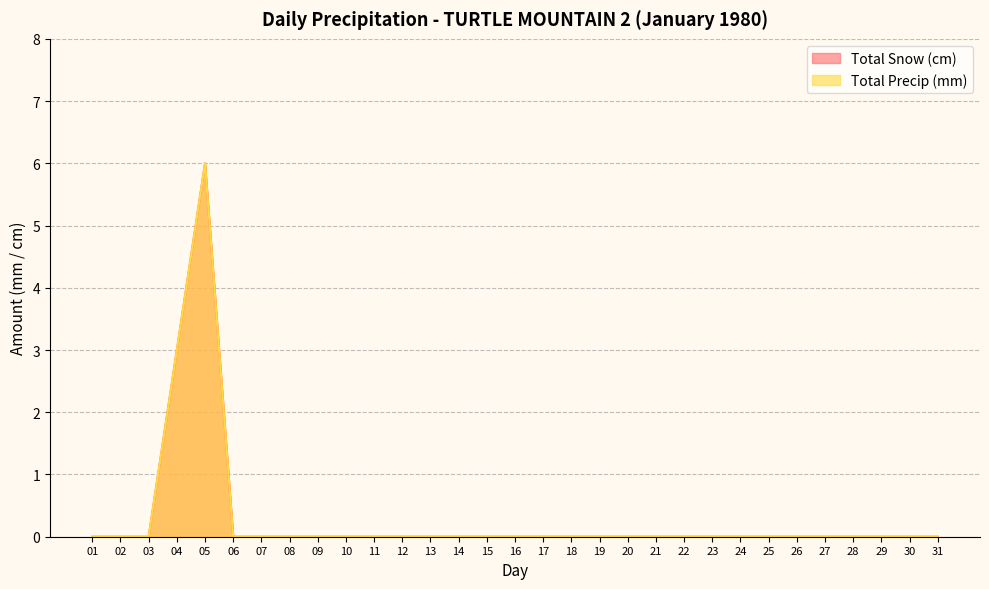

List the series in order of their peak value, lowest first.

Total Snow (cm), Total Precip (mm)